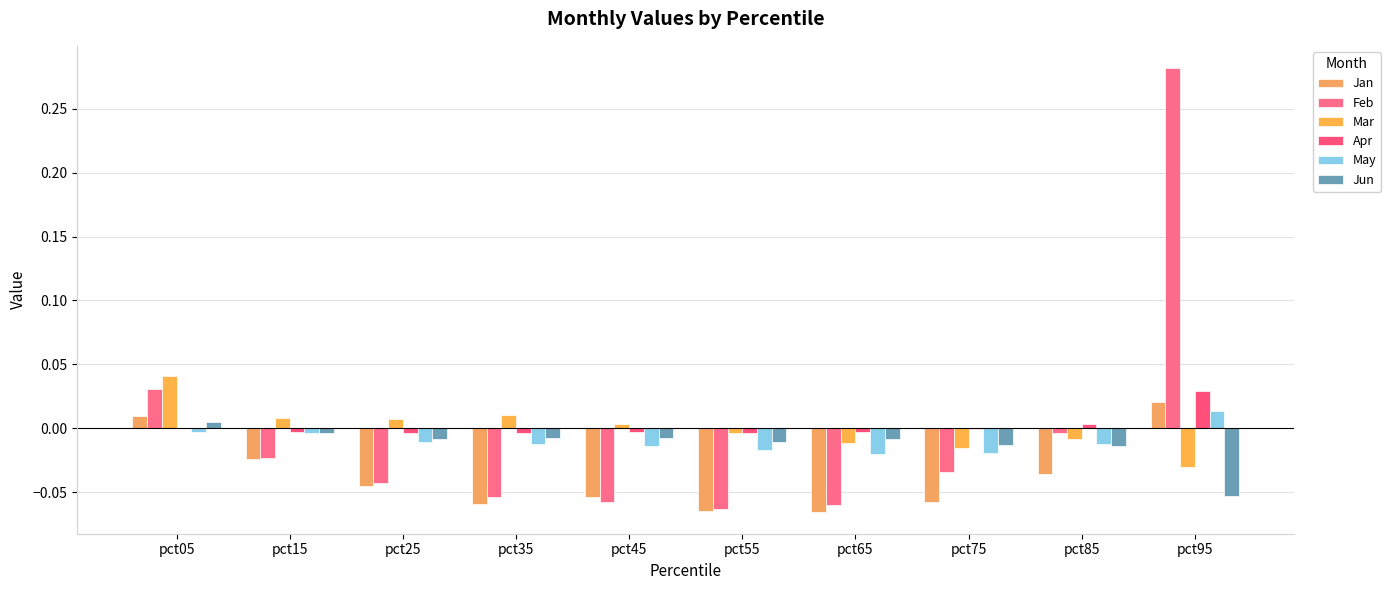

Are the bars horizontal?

No